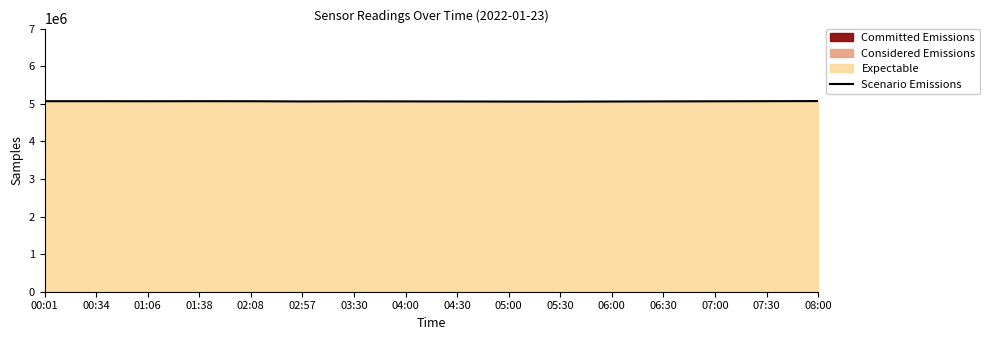

Where does the data first go above 5066000?

00:01